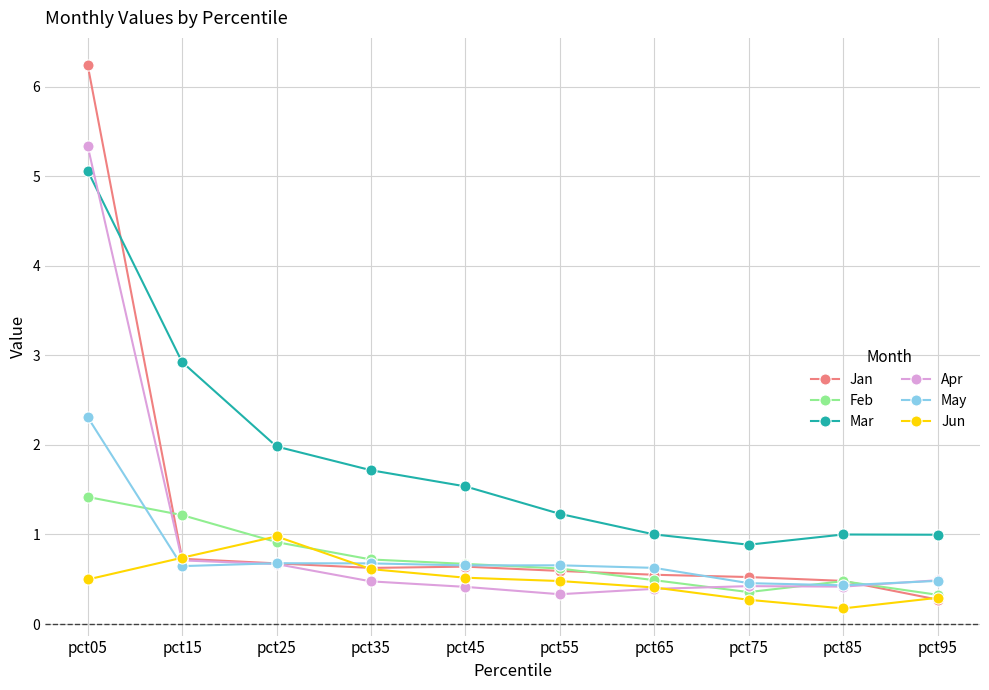

What is the difference between the May values at pct95 and pct55?

0.2